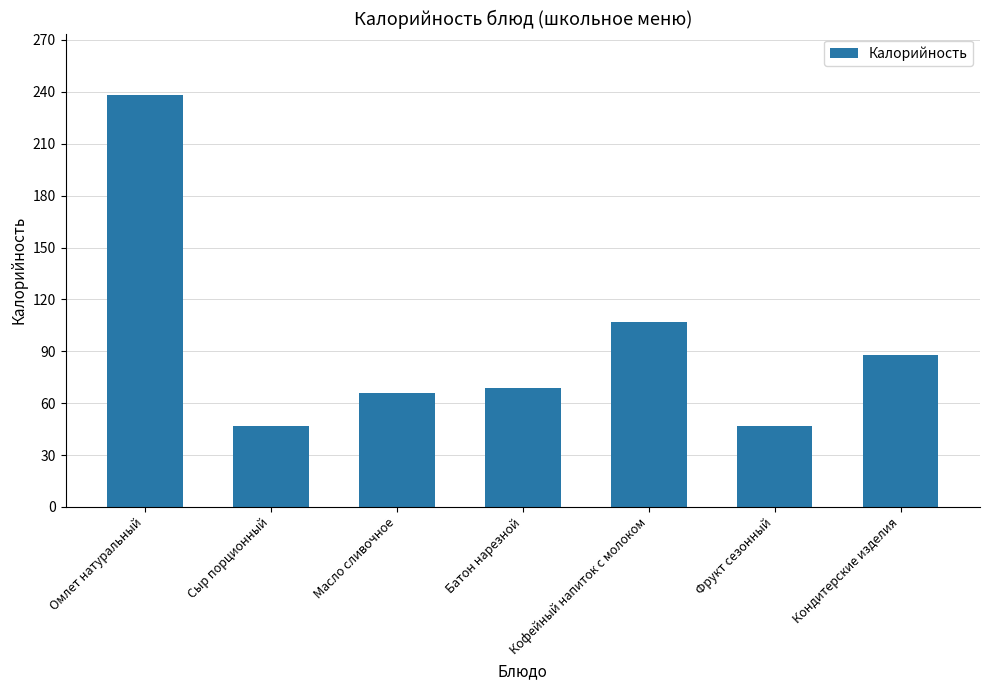

At which category does the chart reach its peak across all series?

Омлет натуральный